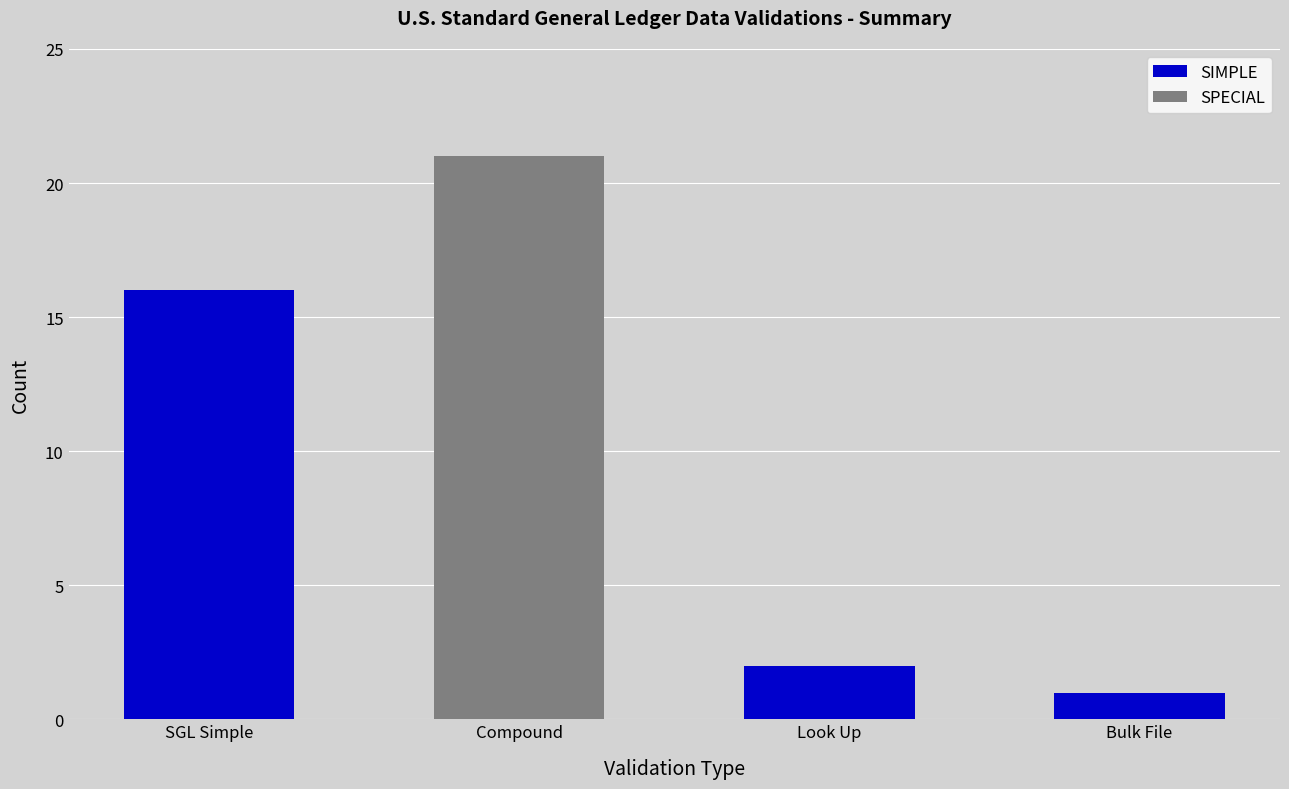

Which category has the highest value in the SIMPLE series?

SGL Simple